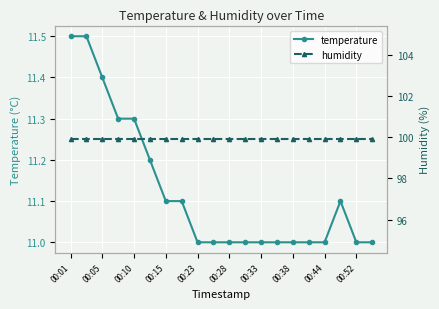

True or false: humidity and temperature cross at least once.

False